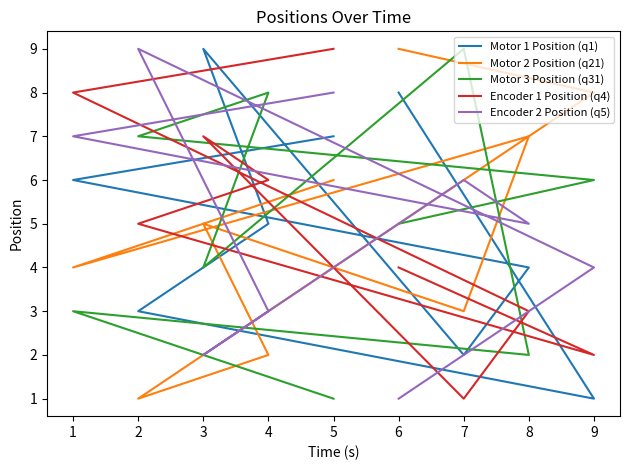

Where is the first local minimum for Motor 2 Position (q21)?

1